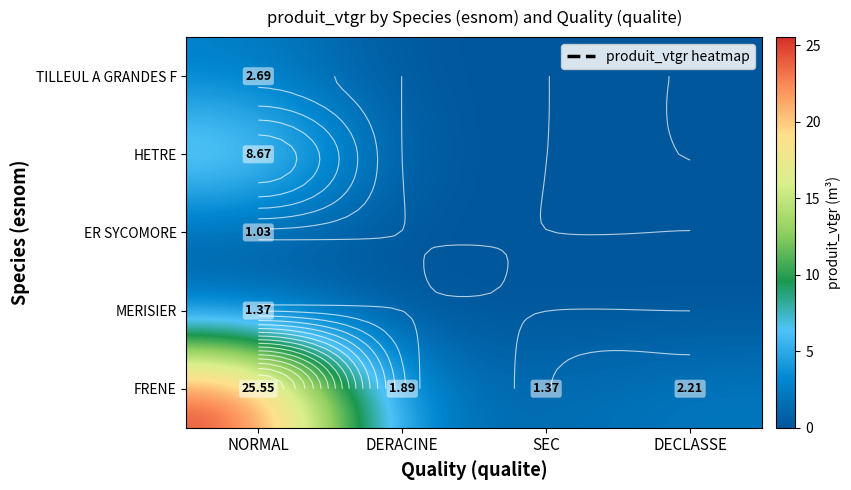

The TILLEUL A GRANDES F series shows 2.7 at NORMAL. True or false?

True